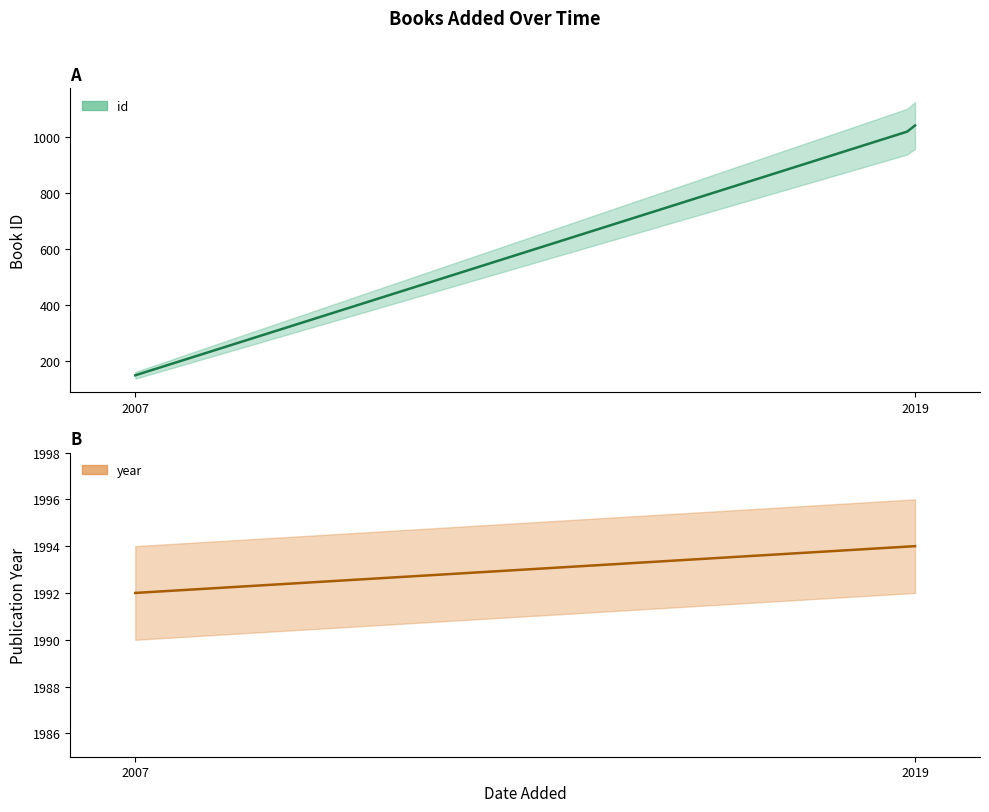

True or false: year and id intersect in this chart.

False